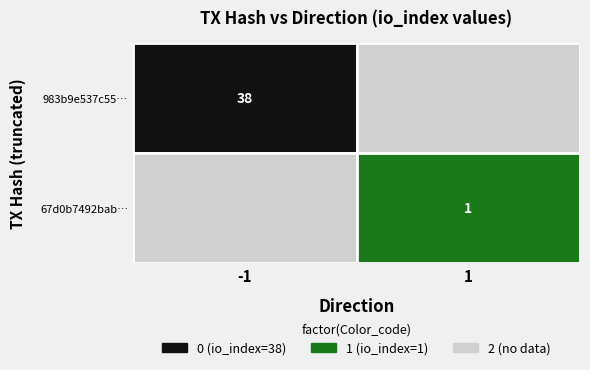

Is it true that 983b9e537c555263e278c5c44a208ad1309d746 equals 38 at io_index?

True